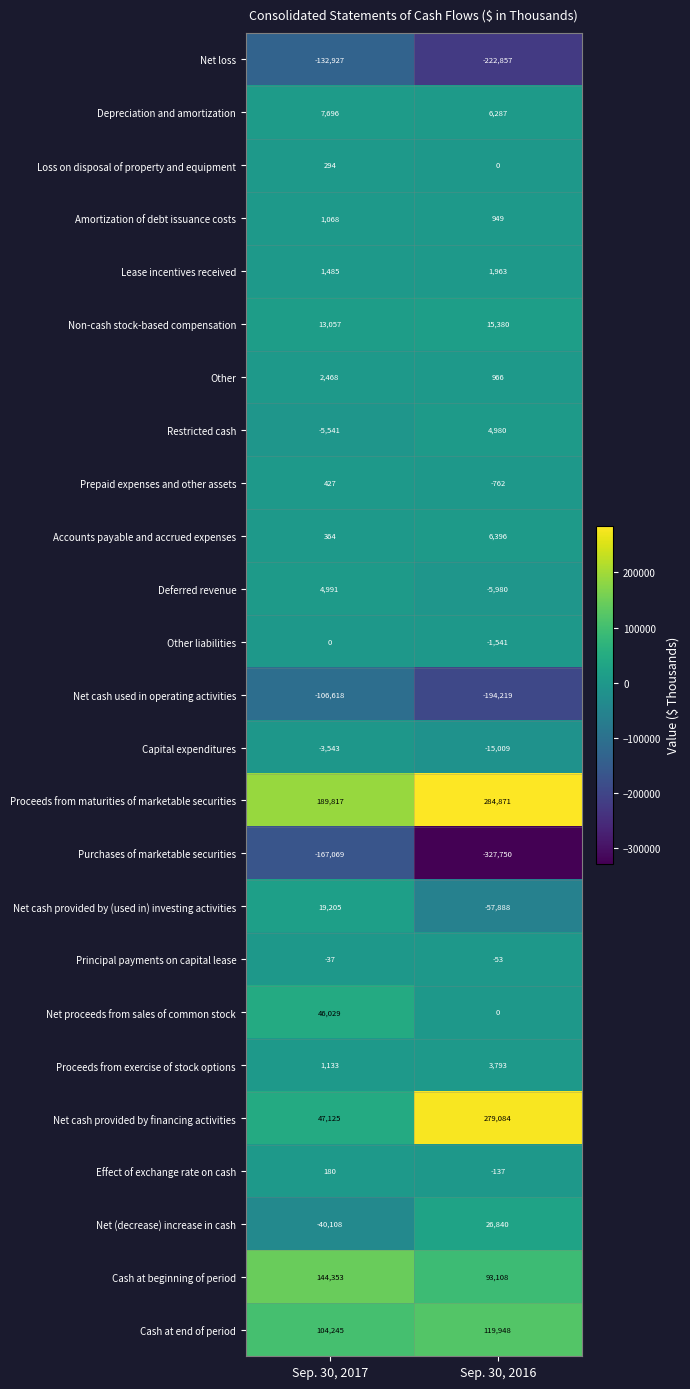

True or false: Net (decrease) increase in cash has a value of -40108 at Sep. 30, 2017.

True